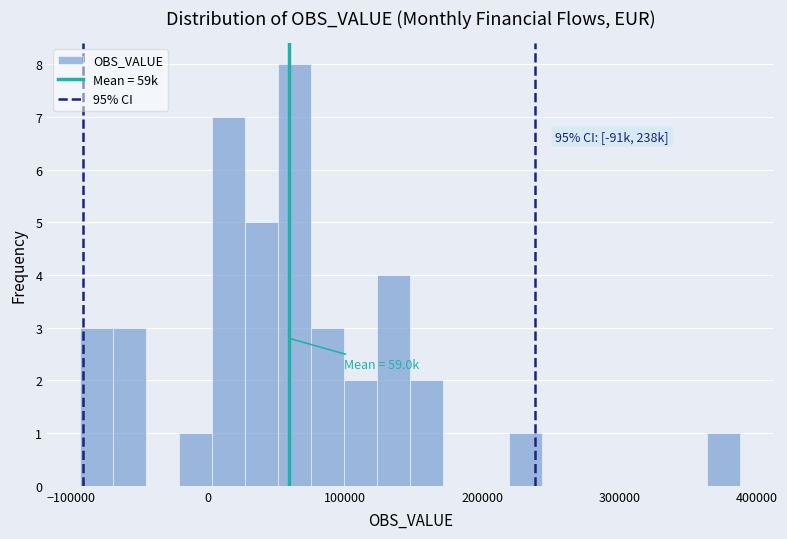

Read against the x-axis, roughly where is the centre of the tallest bar?

60000